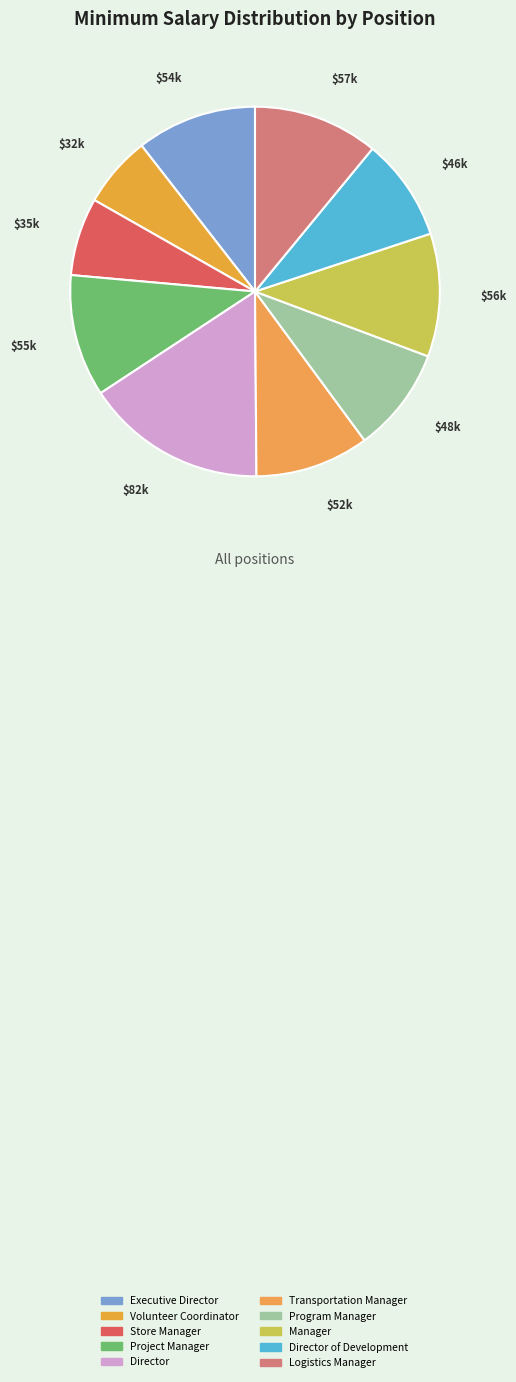

Is Director of Development the majority of the pie?

No